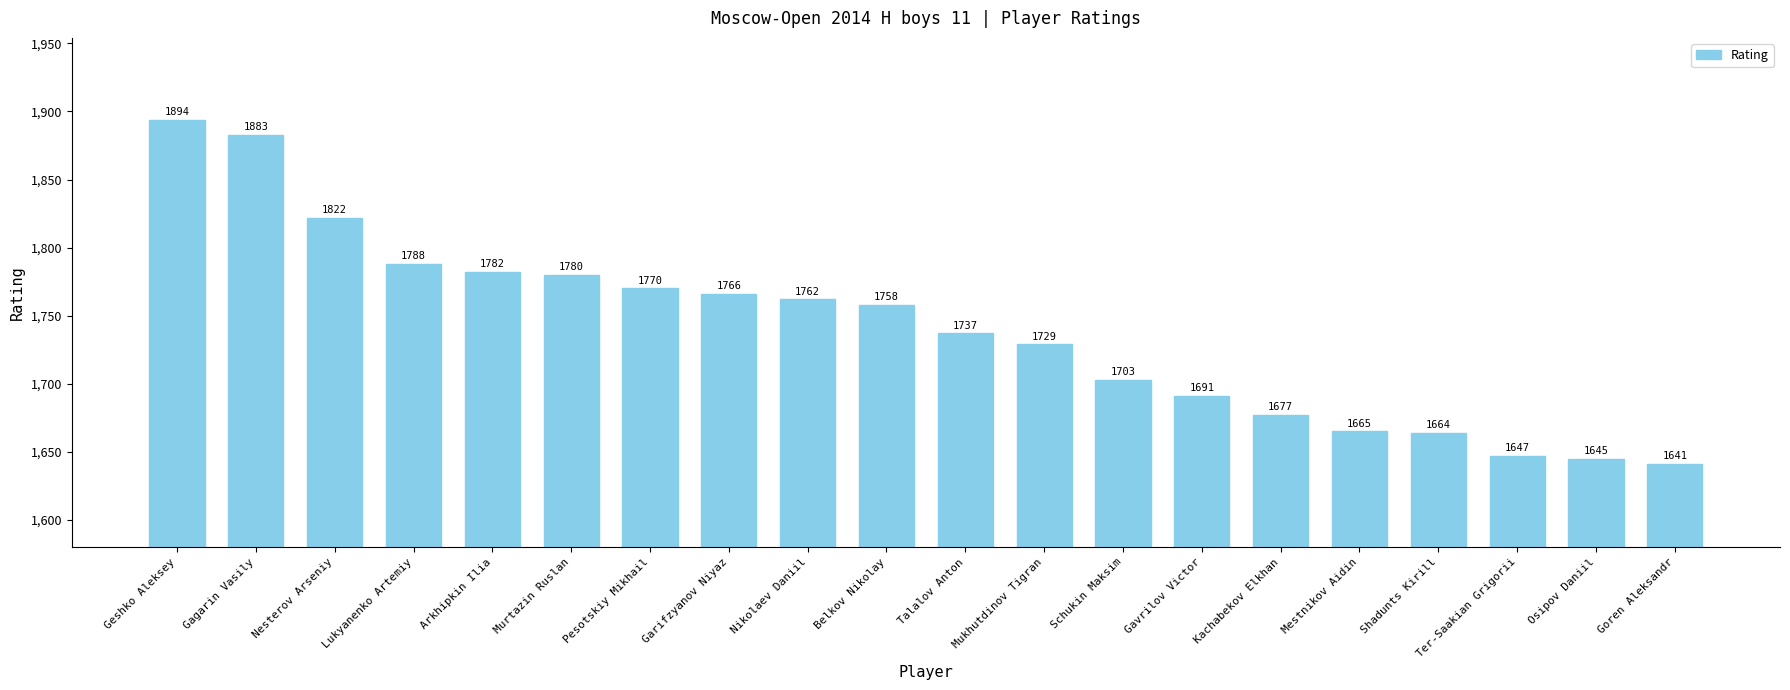

Reading left to right, extract all data points from this chart.

1894	1883	1822	1788	1782	1780	1770	1766	1762	1758	1737	1729	1703	1691	1677	1665	1664	1647	1645	1641